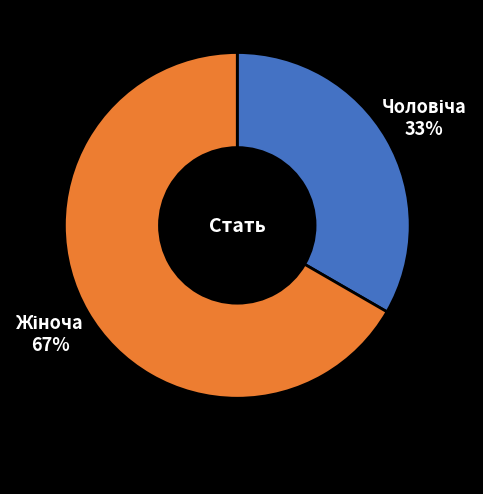

To the nearest percent, what is the average slice percentage?

50%